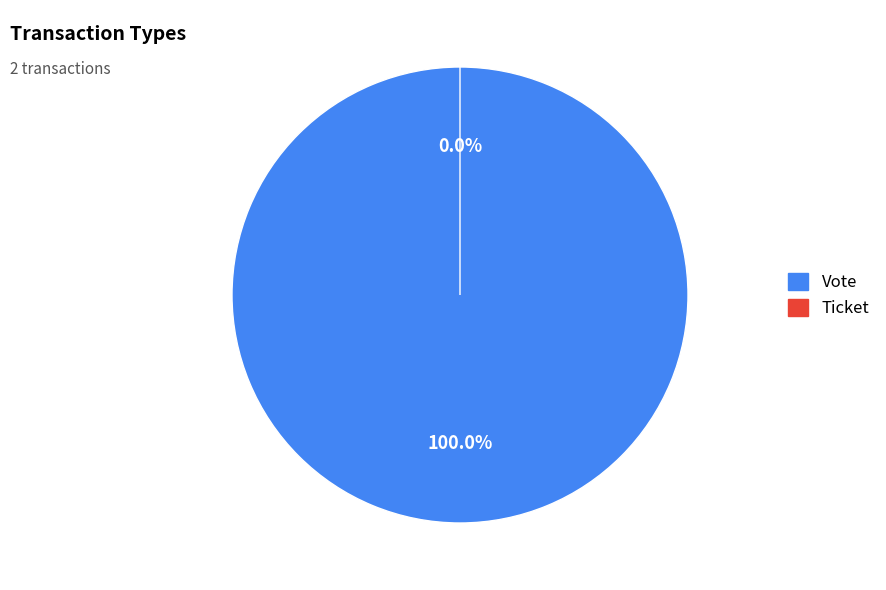

Count the number of slices in the pie.

2